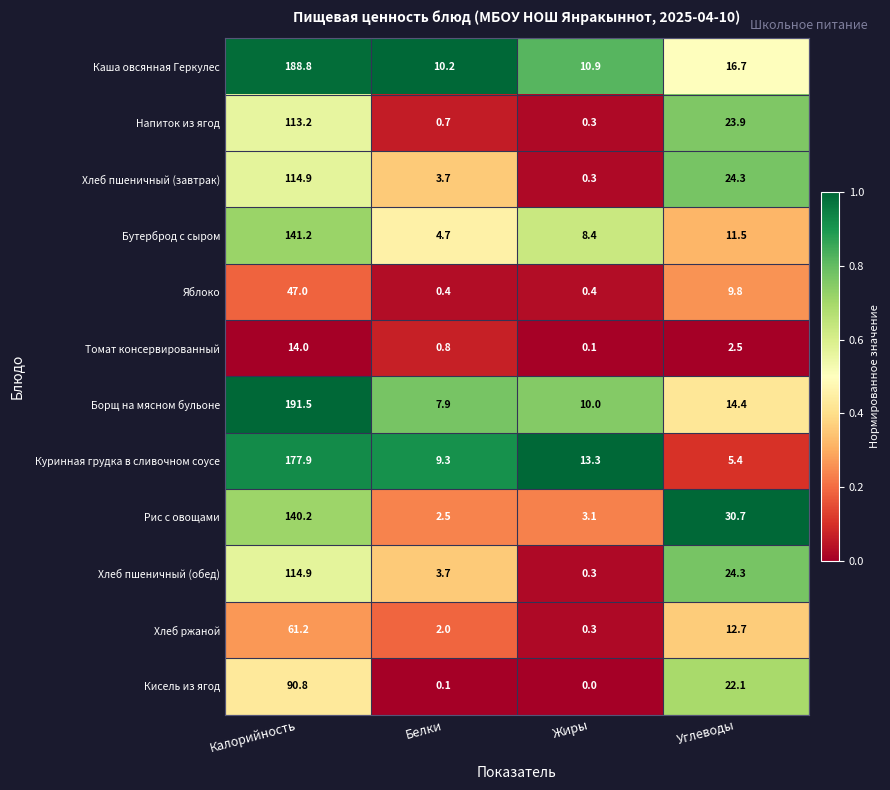

What is the difference between the Яблоко values at Белки and Калорийность?

46.6